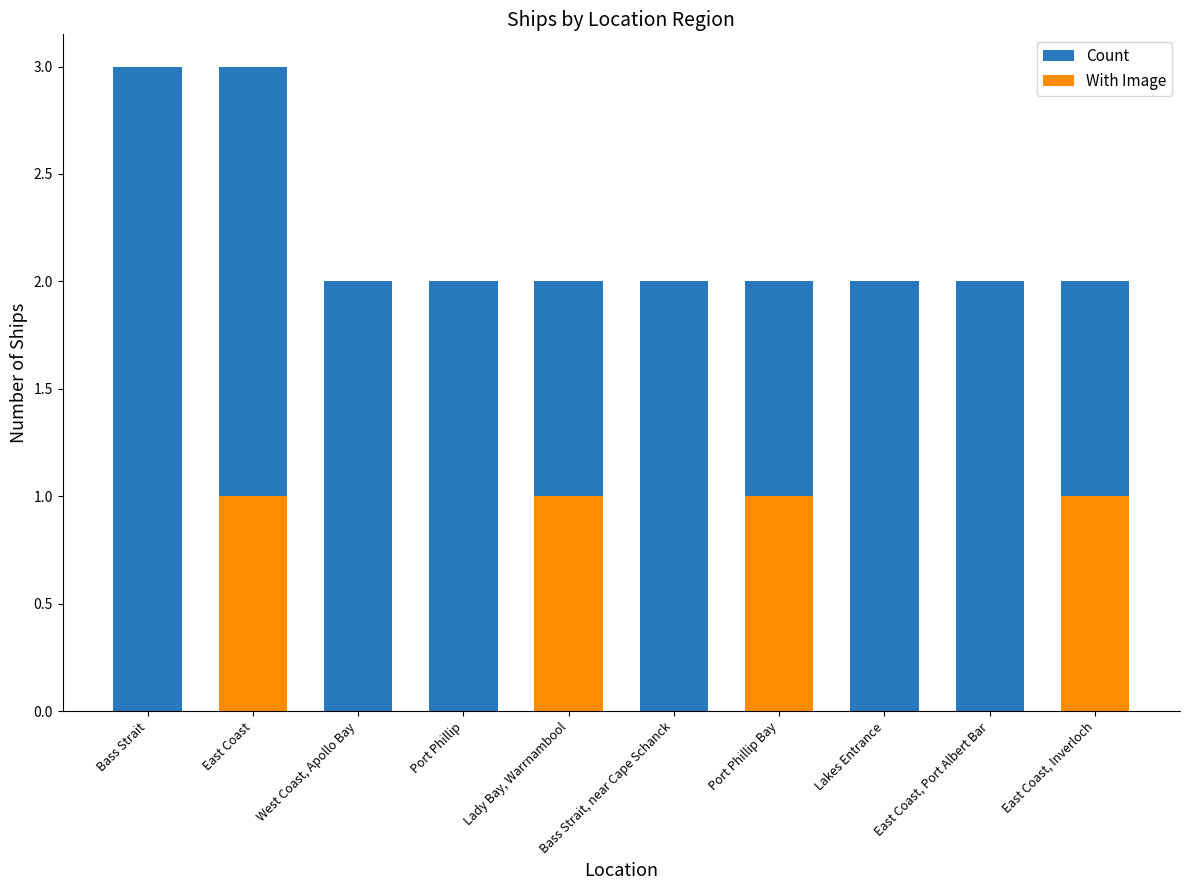

The Count series shows 2 at East Coast, Inverloch. True or false?

True